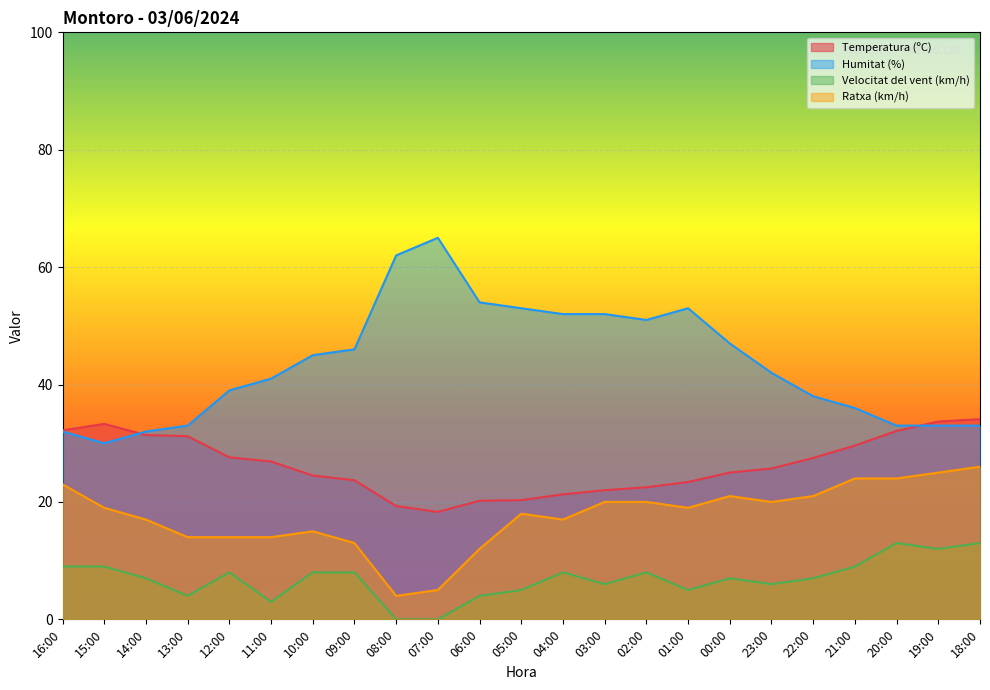

List the series in order of their peak value, highest first.

Humitat (%), Temperatura (ºC), Ratxa (km/h), Velocitat del vent (km/h)